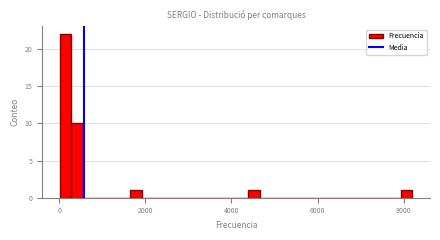

Read against the x-axis, roughly where is the centre of the tallest bar?

200